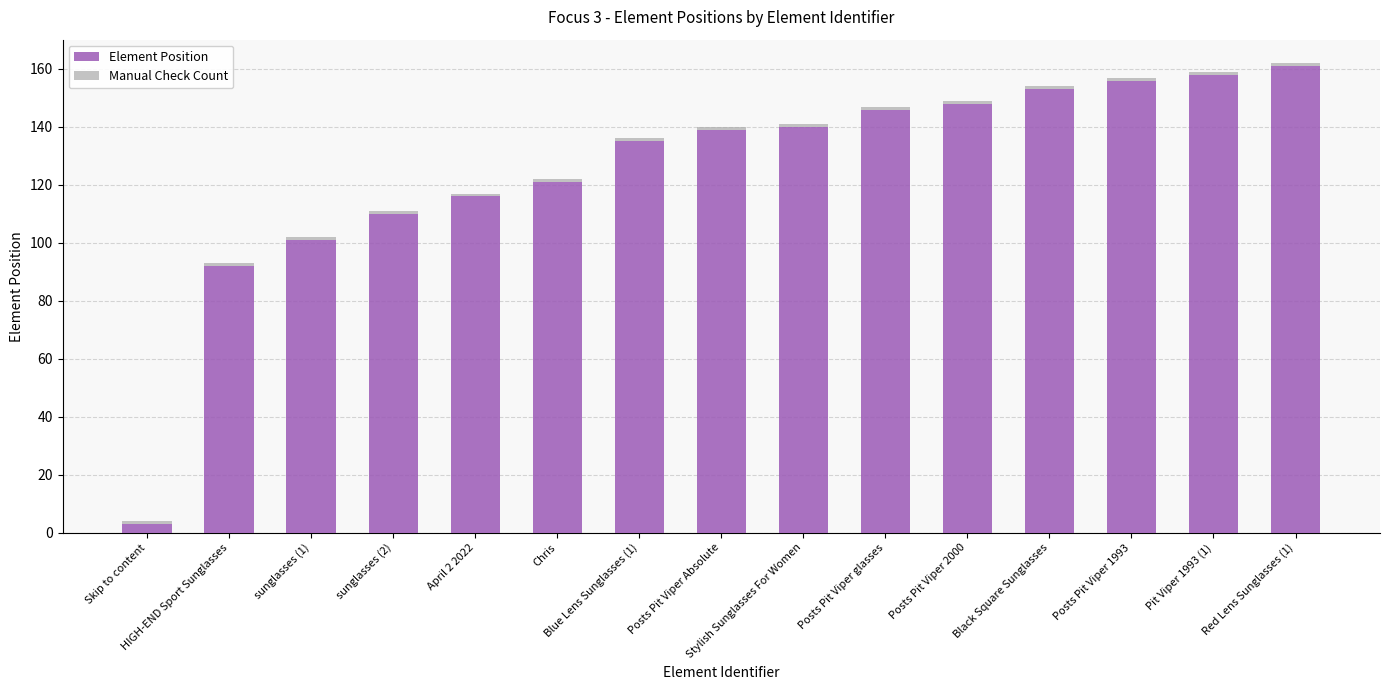

What is the difference between the maximum and minimum values in the Element Position series?

158